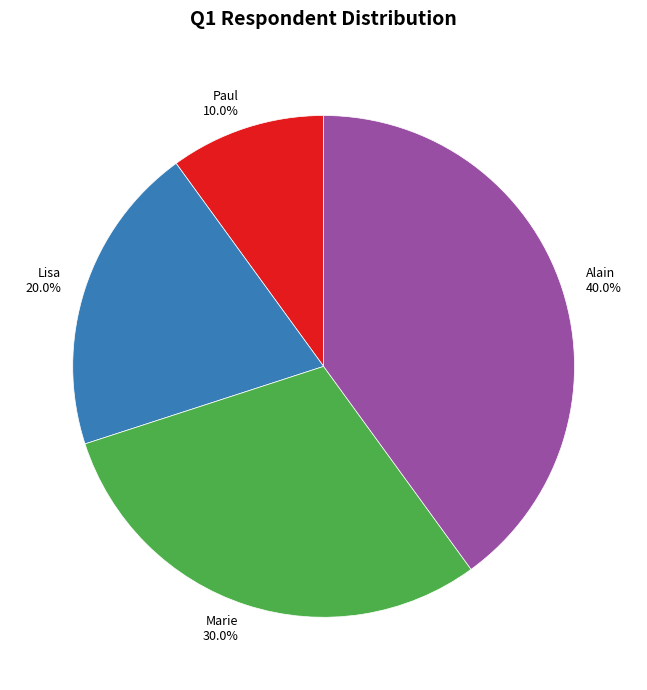

Does Marie represent more than half of the total?

No